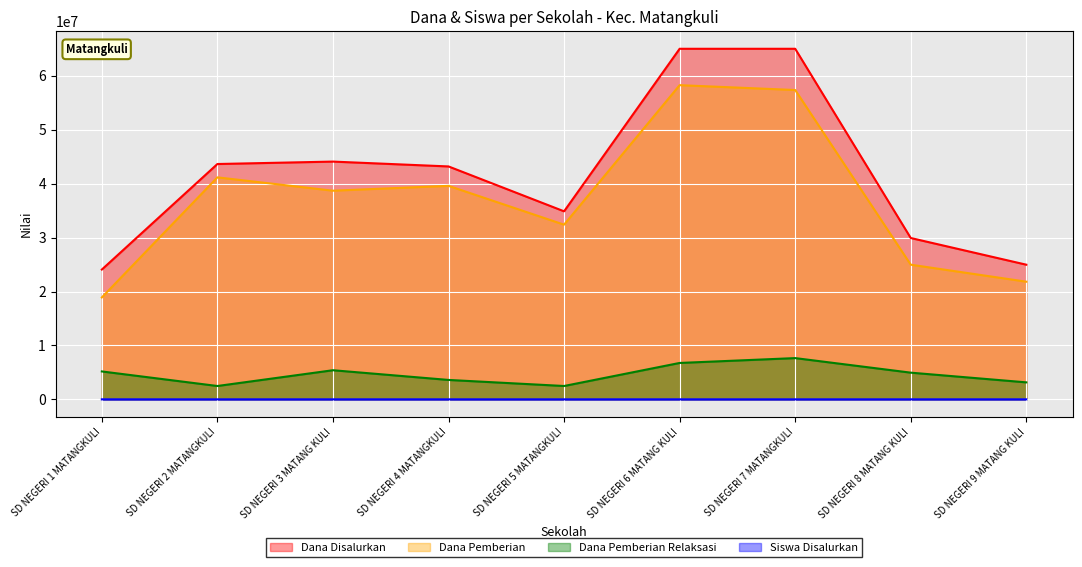

At which label is Dana Pemberian closest to 38587500?

SD NEGERI 3 MATANG KULI